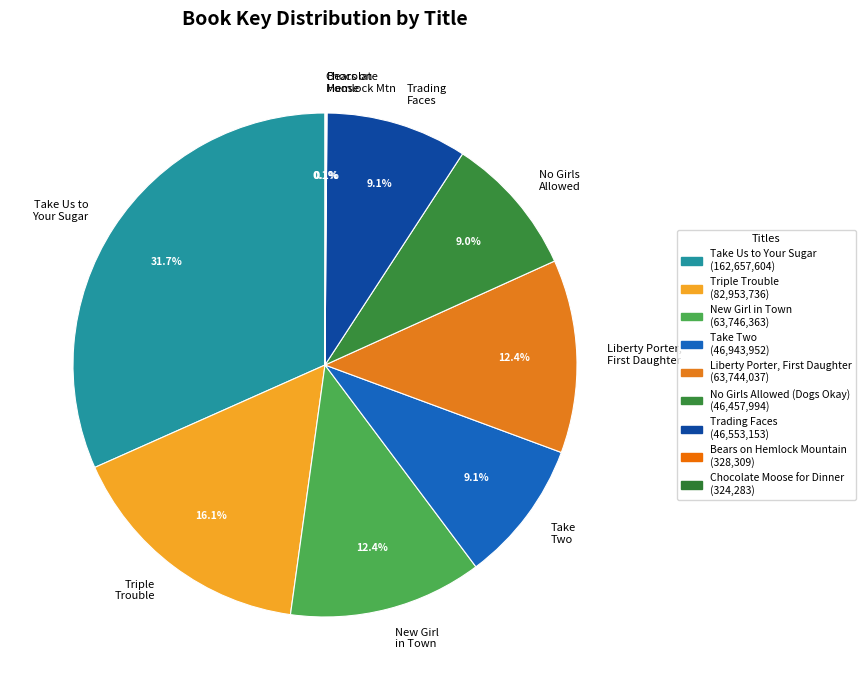

The Trading Faces slice represents 9% of the pie. True or false?

True